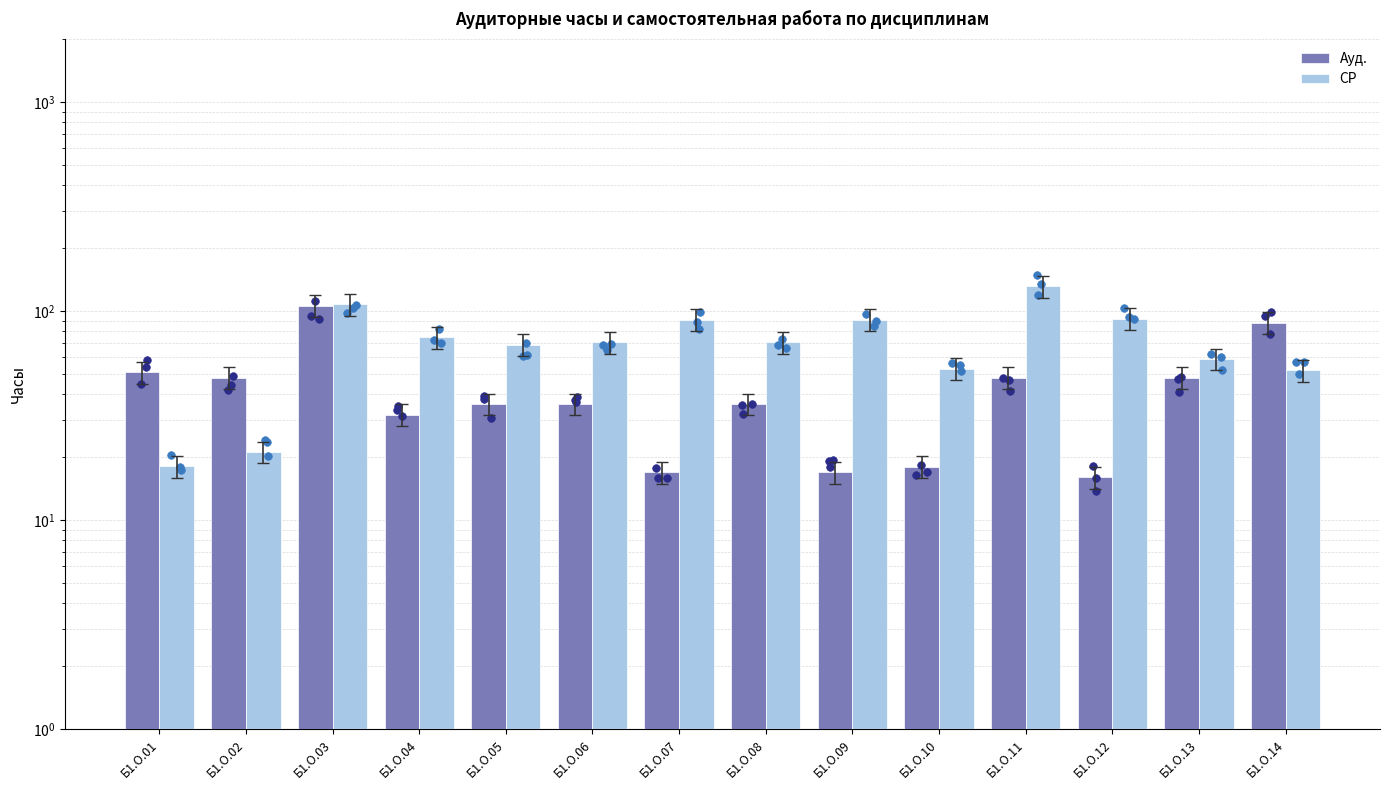

At how many categories does at least one series exceed 50?

13